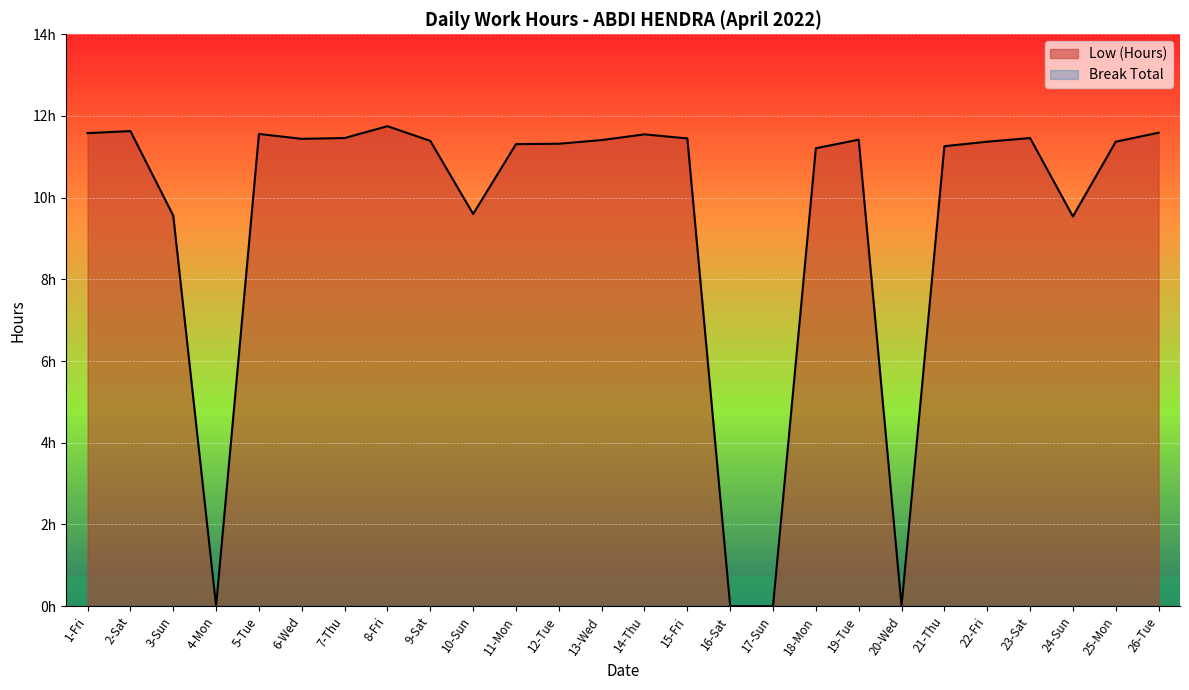

How many categories are shown in the chart?

26